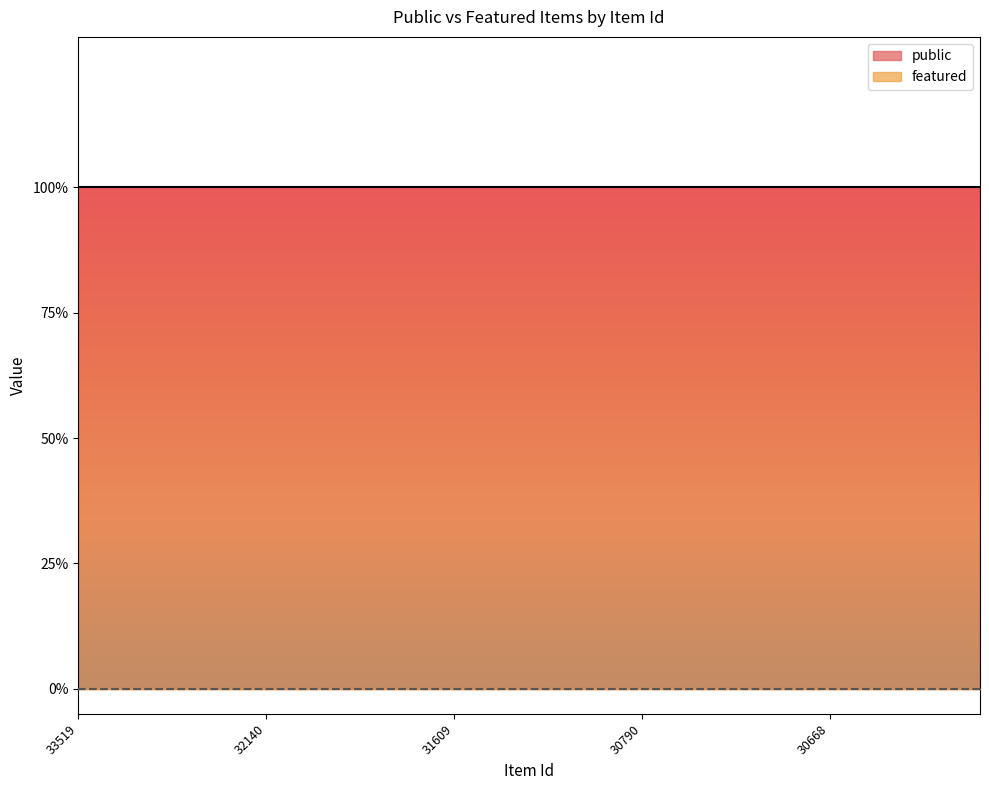

What is the value of the public point at the 4th from the left?

1